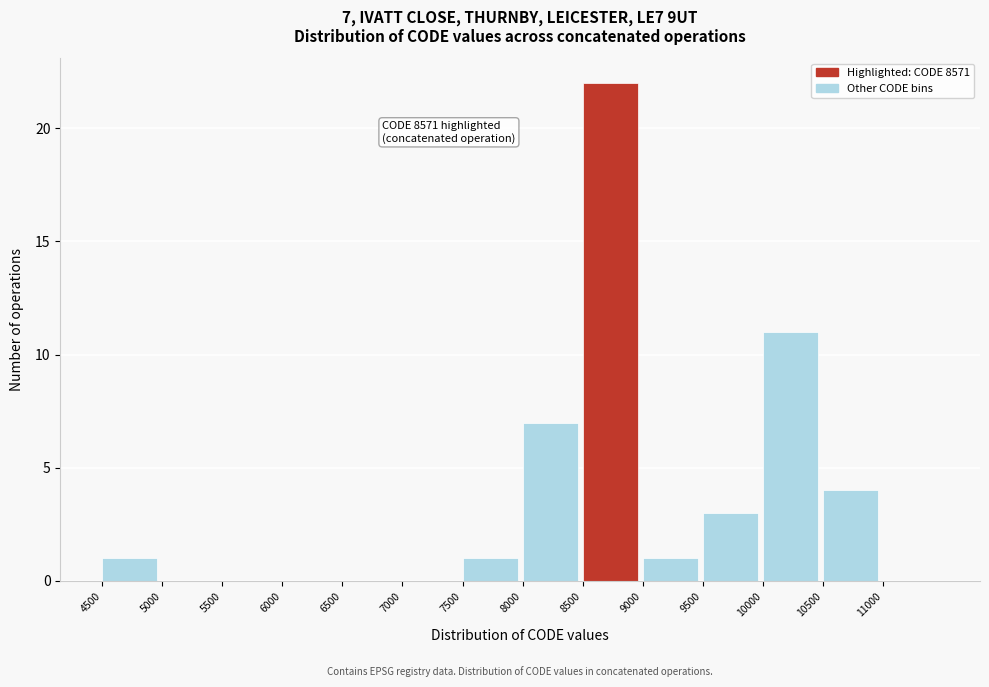

Which range on the x-axis has the tallest bar?

8500 to 9000